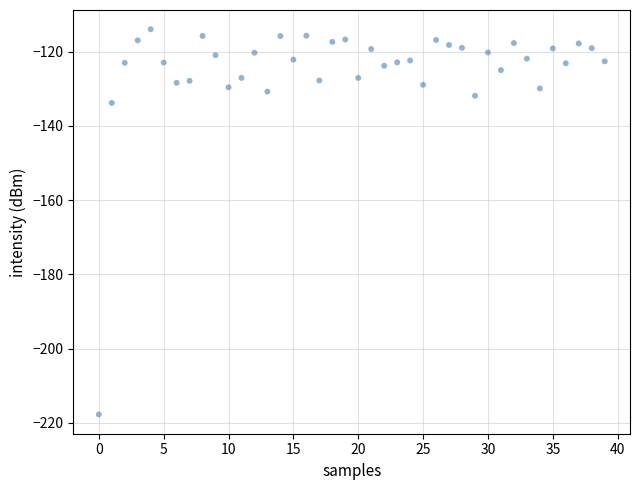

What Y value in the scatter plot is closest to -165?

-133.8